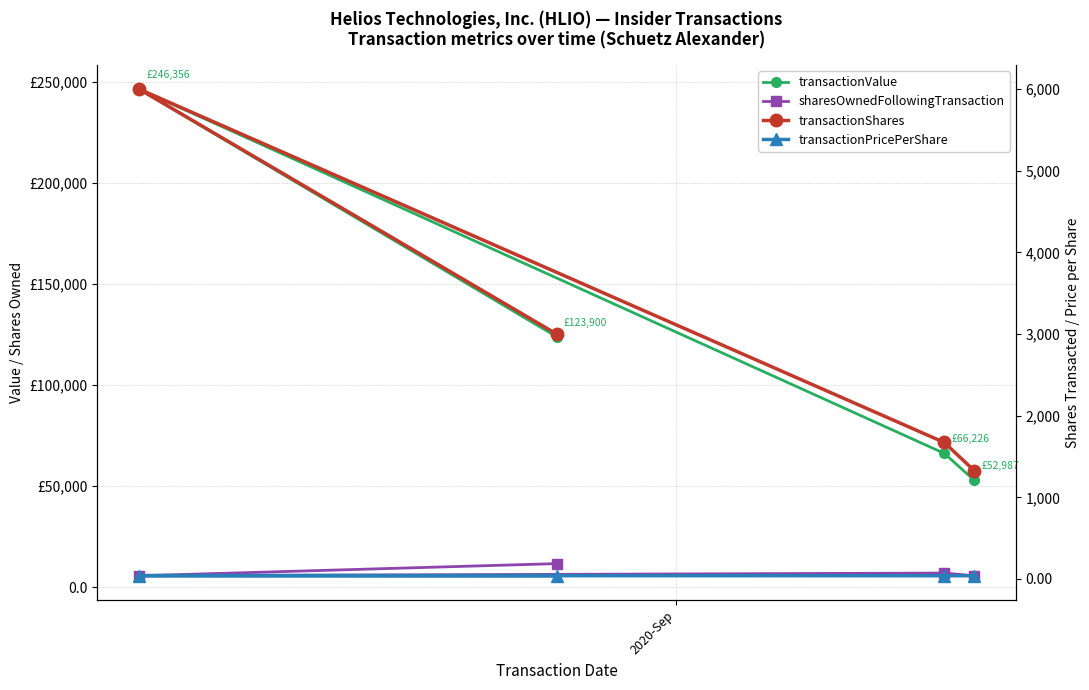

Reading right to left, transcribe all the data shown in this chart.

transactionValue: 52987.0	66226.0	246356.0	123900.0
sharesOwnedFollowingTransaction: 5715.0	7043.0	5715.0	11715.0
transactionShares: 1328.0	1672.0	6000.0	3000.0
transactionPricePerShare: 39.9	39.6	41.1	41.3